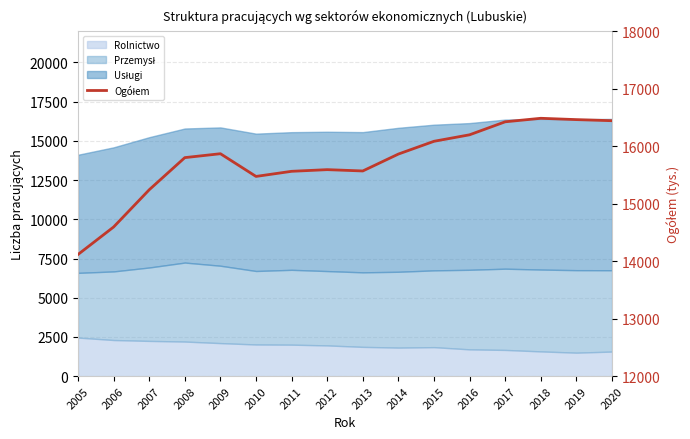

What is the sum of all values?

251766